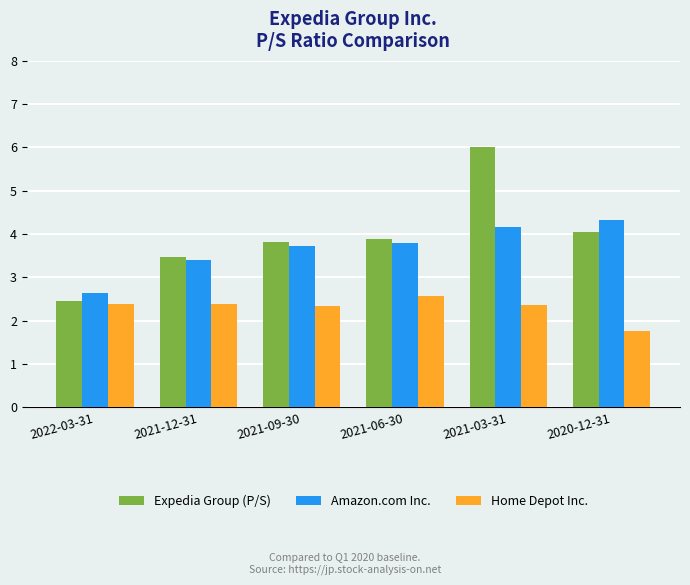

The Home Depot Inc. series shows 3.8 at 2022-03-31. True or false?

False